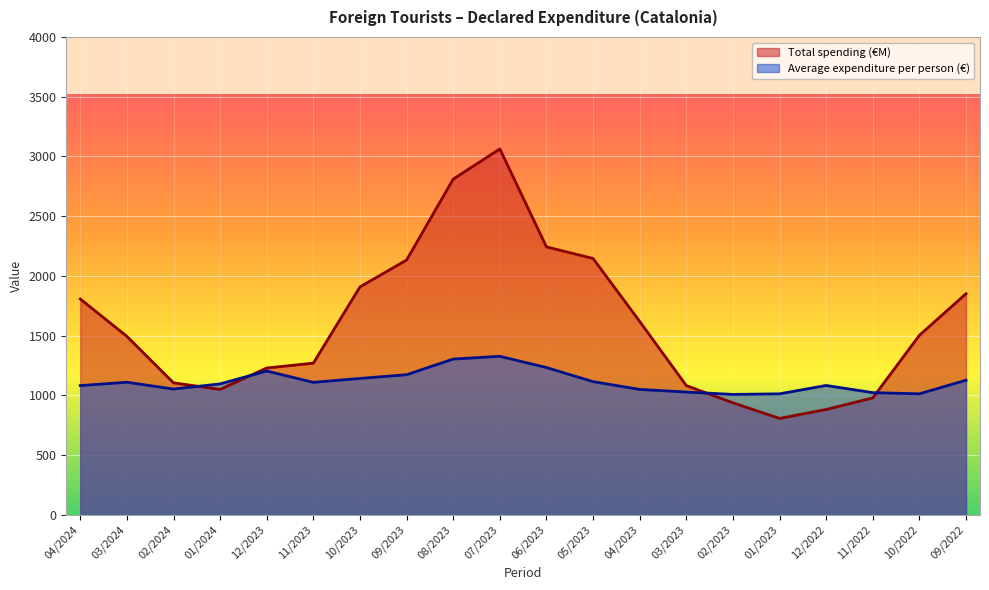

Which series has the largest range (max minus min)?

Total spending (€M)